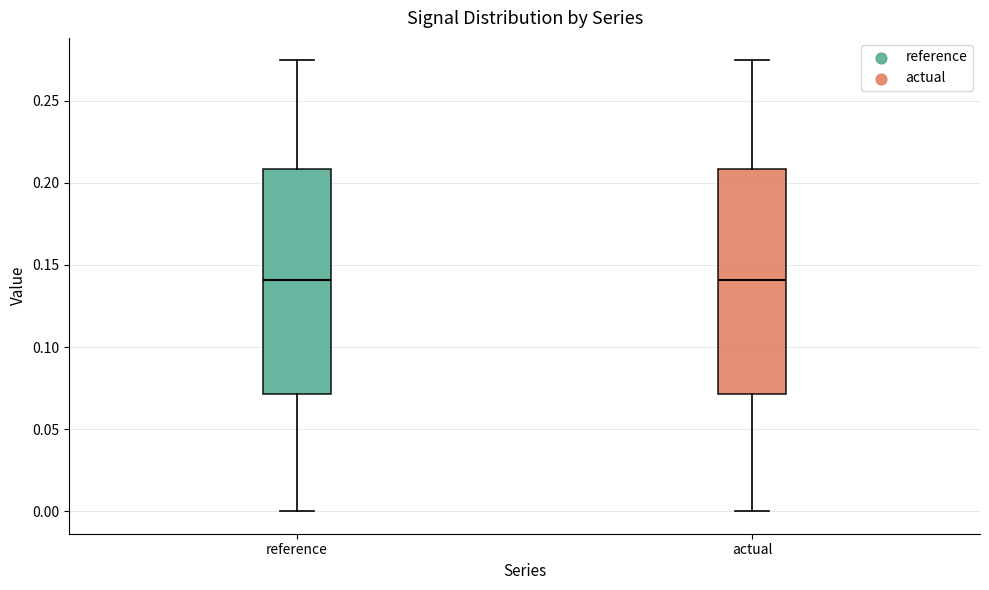

Reading left to right, read every box against the y-axis: the position of its median line, the range the box covers, and the ends of its whiskers. The values are not printed on the chart, so give them approximately, as read against the axis.

reference: median 0.140, box 0.070 to 0.210, whiskers 0.000 to 0.275
actual: median 0.140, box 0.070 to 0.210, whiskers 0.000 to 0.275